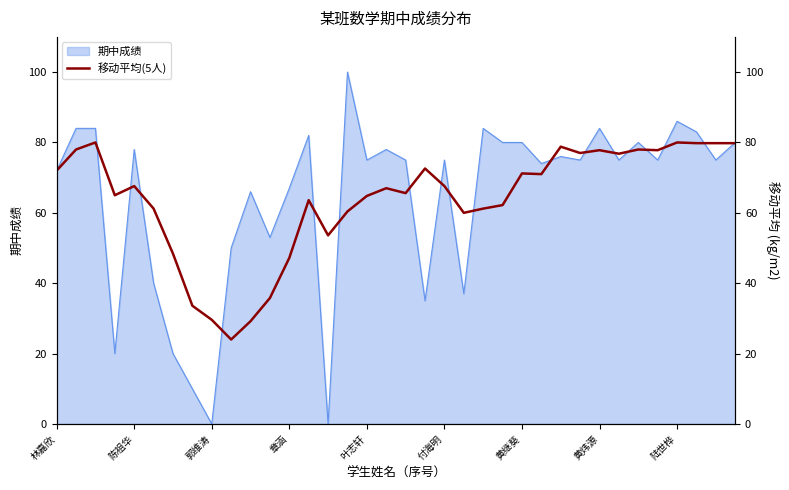

Is it true that 期中成绩 equals 0 at 郭维涛?

True